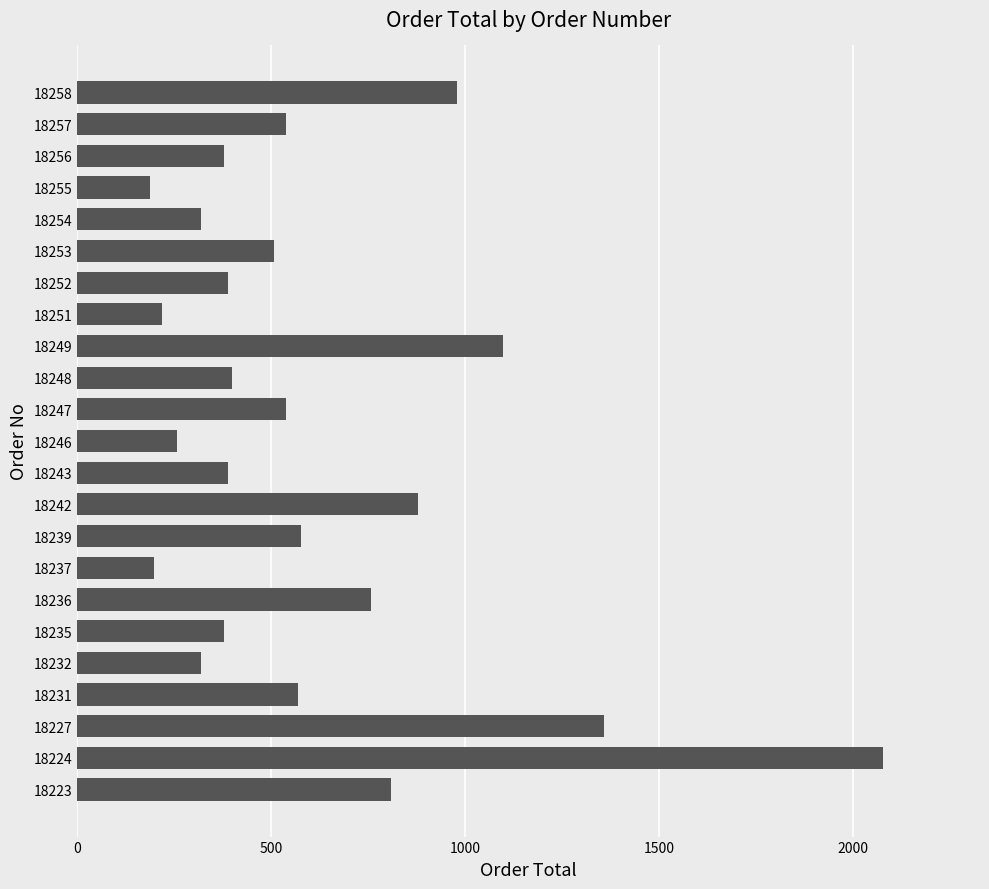

What is the average value?

614